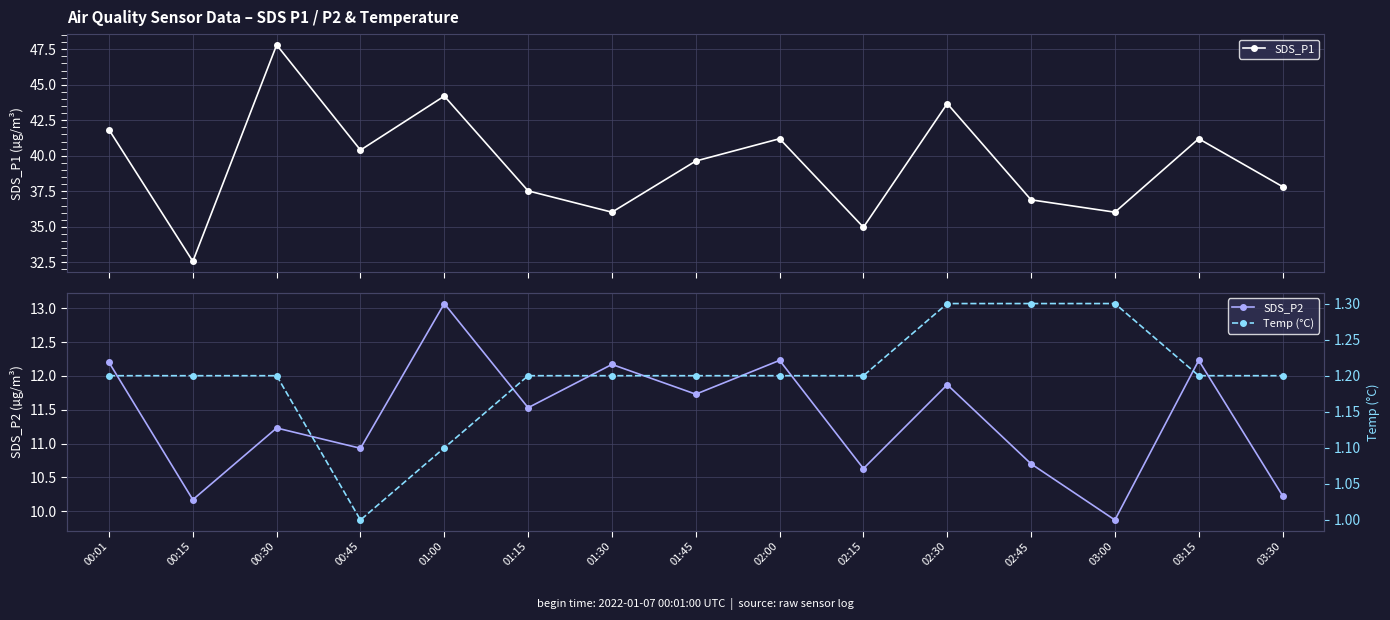

How many interior local peaks does the SDS_P1 series have?

5